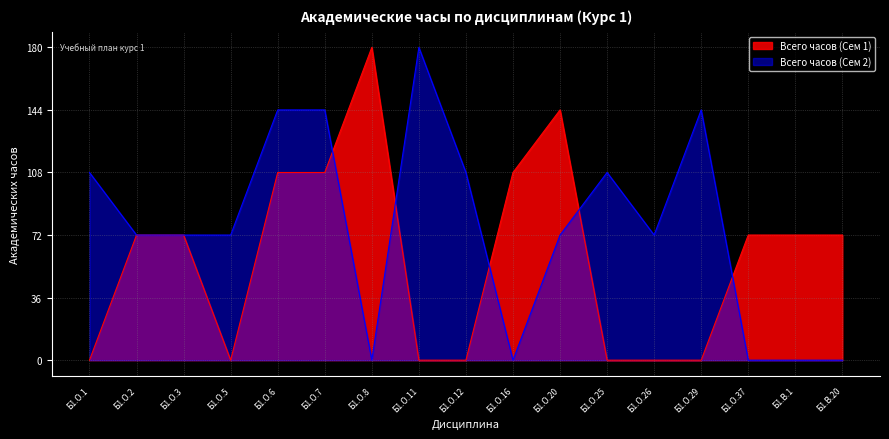

Which series changed the most between Б1.О.1 and Б1.О.2?

Всего часов (Сем 1)